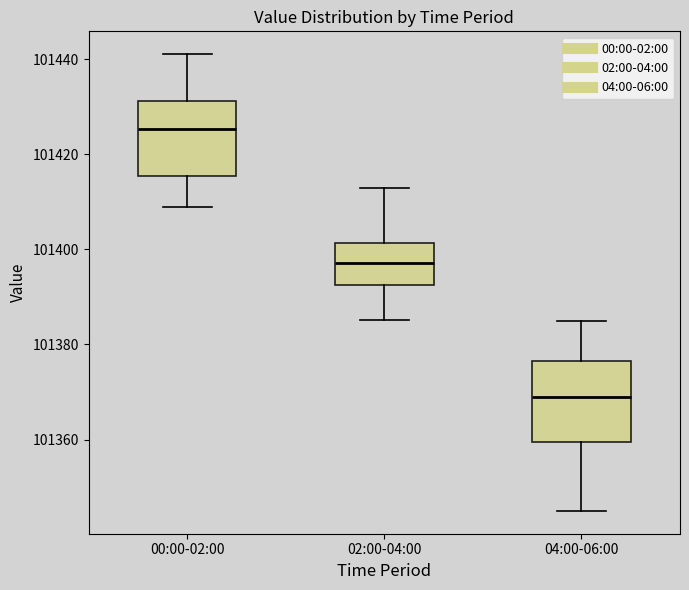

Where does the upper whisker of the box for 04:00-06:00 end on the y-axis? The values are not printed on the chart, so give them approximately, as read against the axis.

101386